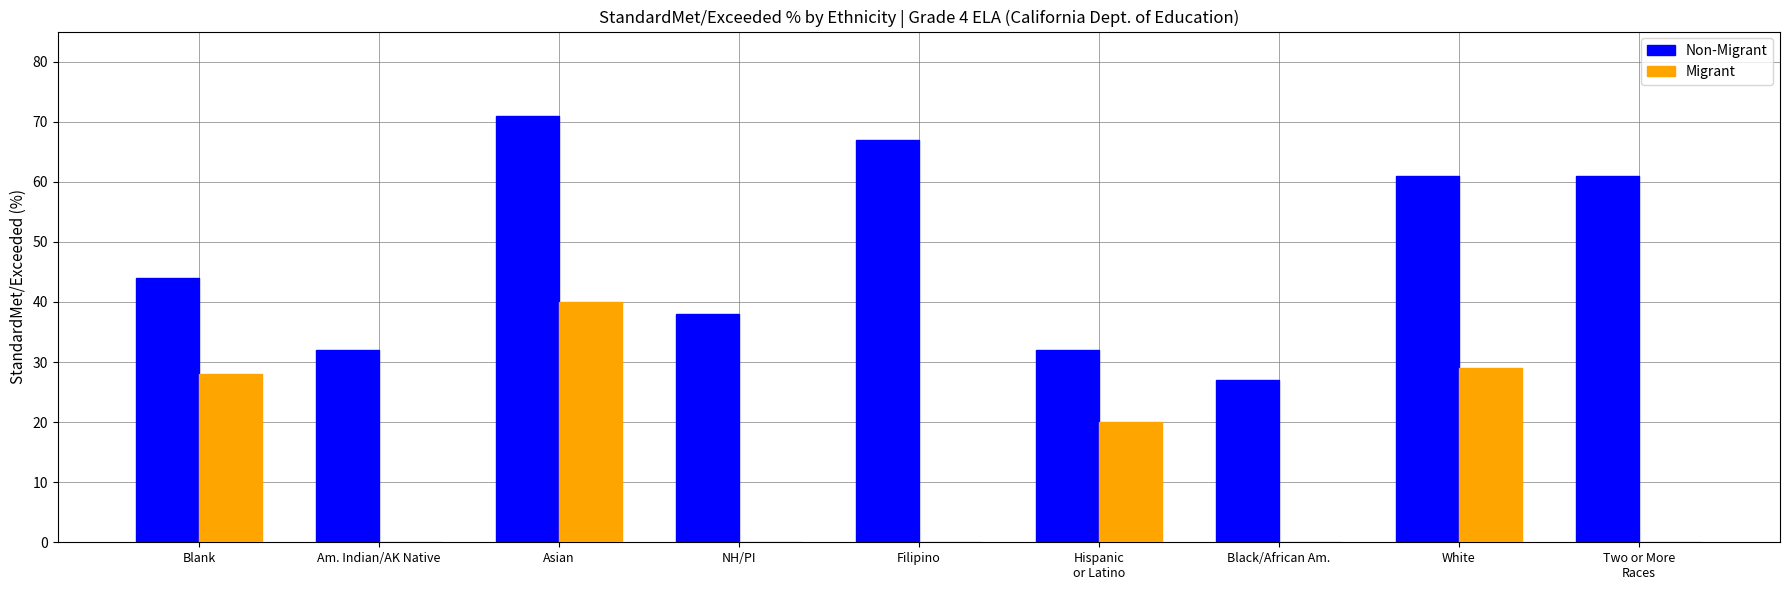

At which label is Non-Migrant closest to 49?

Blank